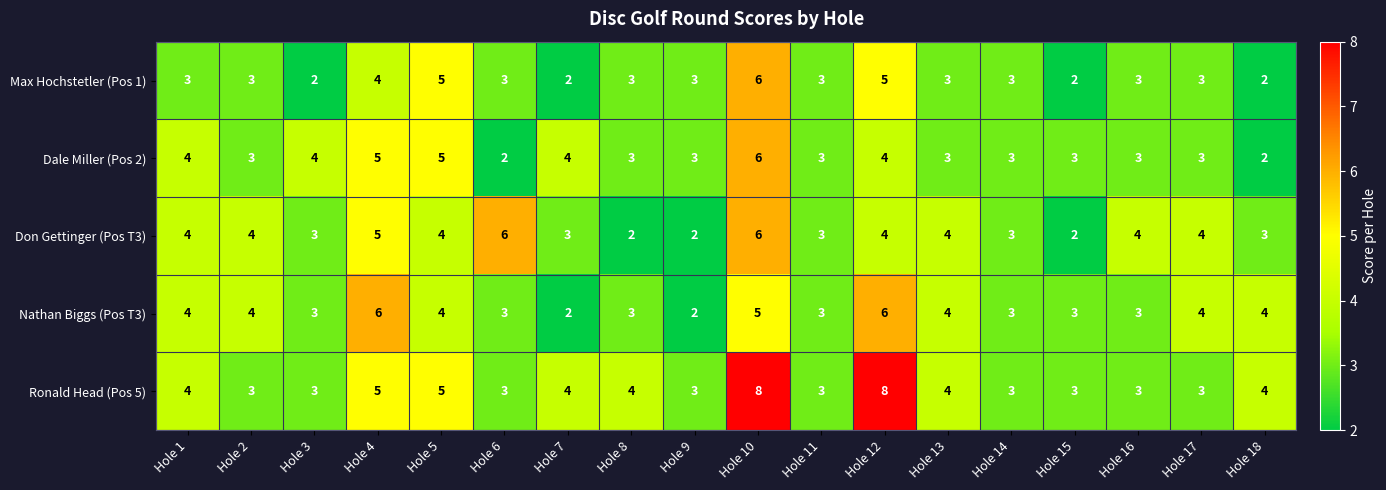

Which series has the largest range (max minus min)?

Ronald Head (Pos 5)